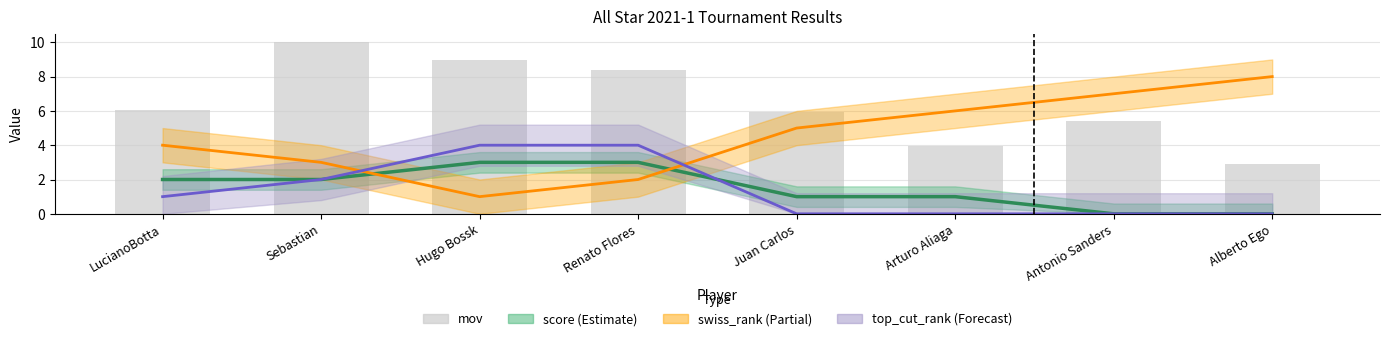

How many values are below 6?

4